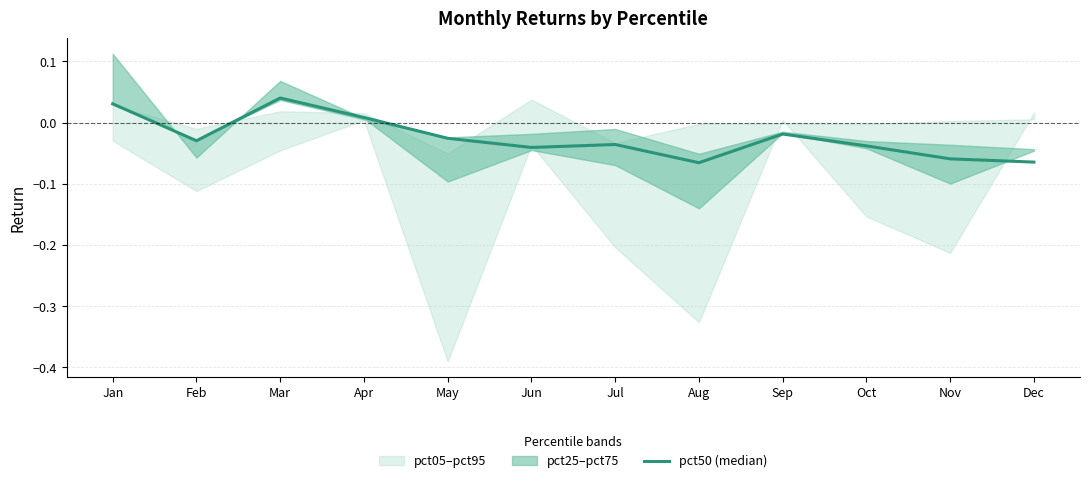

True or false: the data has more than 1 interior local peaks.

True